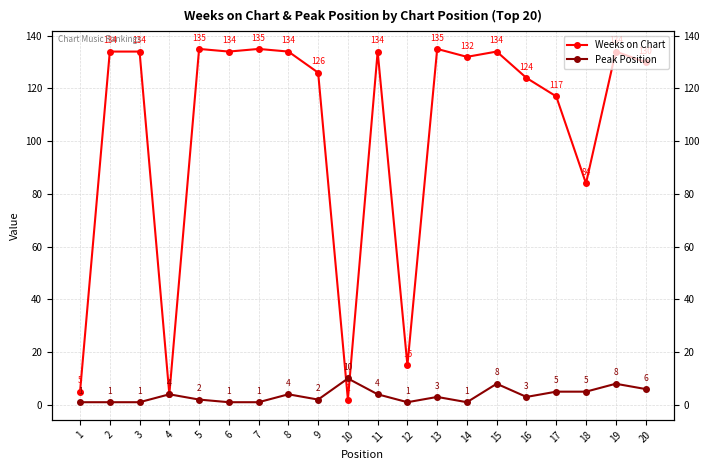

Reading left to right, extract all data points from this chart.

Weeks on Chart: 1=5	2=134	3=134	4=4	5=135	6=134	7=135	8=134	9=126	10=2	11=134	12=15	13=135	14=132	15=134	16=124	17=117	18=84	19=134	20=130
Peak Position: 1=1	2=1	3=1	4=4	5=2	6=1	7=1	8=4	9=2	10=10	11=4	12=1	13=3	14=1	15=8	16=3	17=5	18=5	19=8	20=6